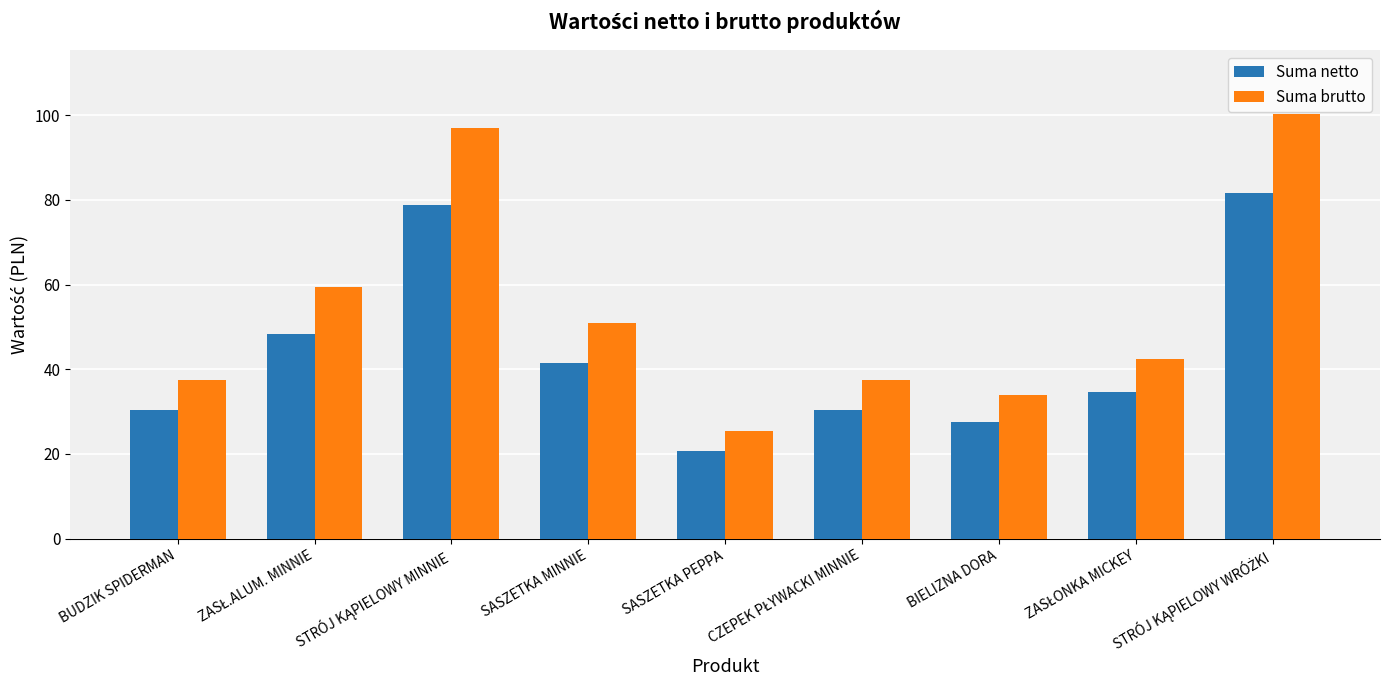

What is the label of the 3rd bar from the right?

BIELIZNA DORA